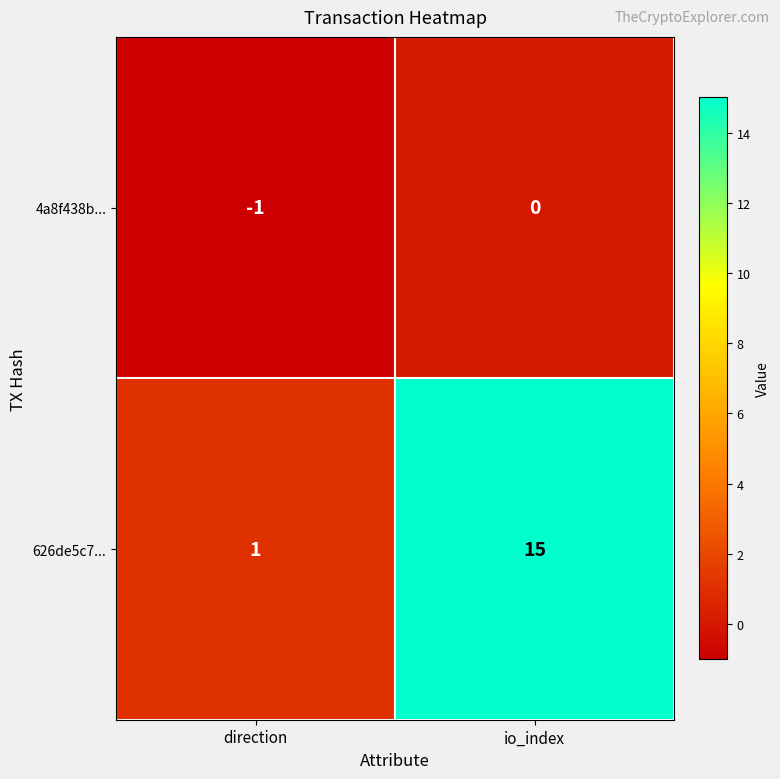

Which label corresponds to the smallest value in the chart?

direction